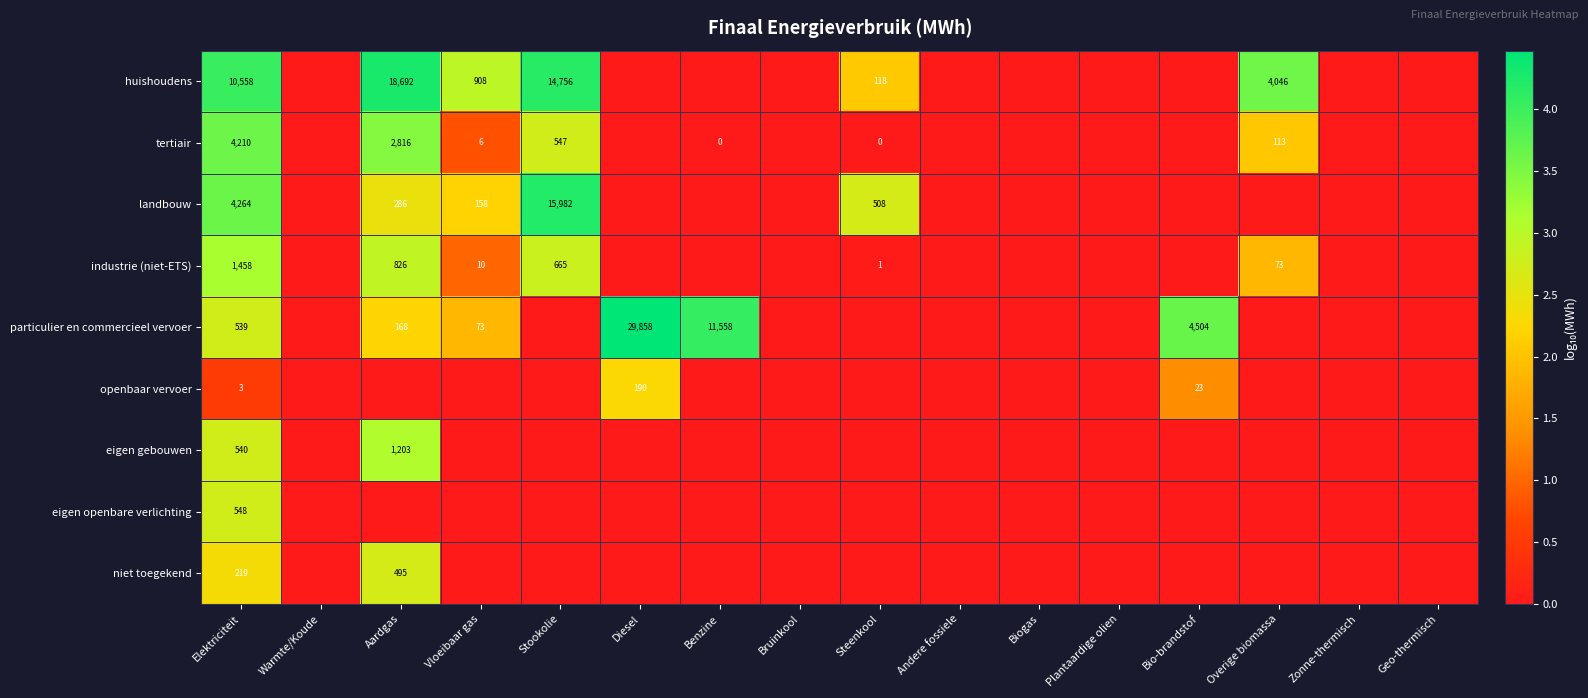

True or false: eigen gebouwen has a value of 188 at Elektriciteit.

False